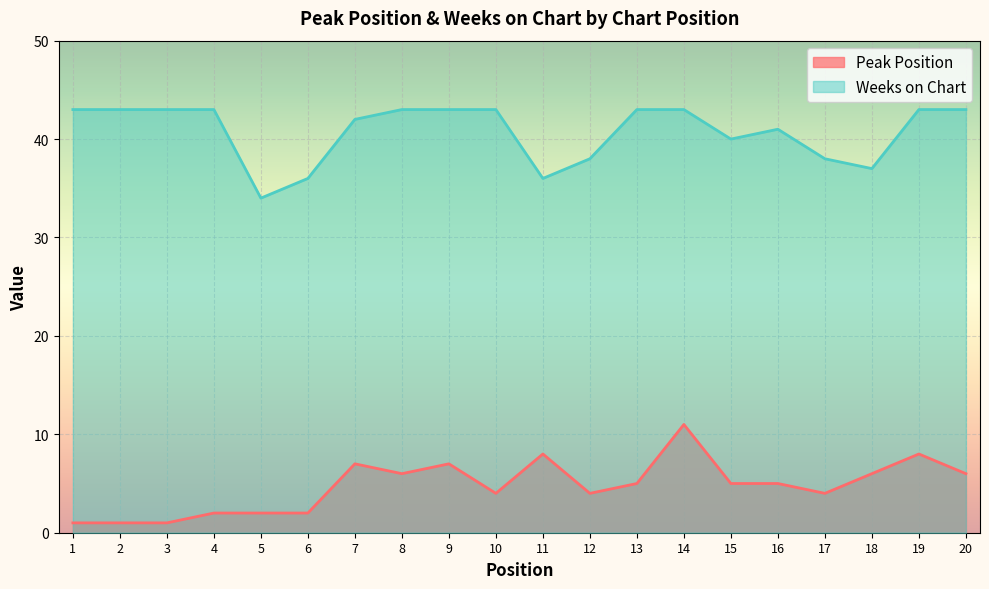

How many Peak Position values are between 2 and 7?

14